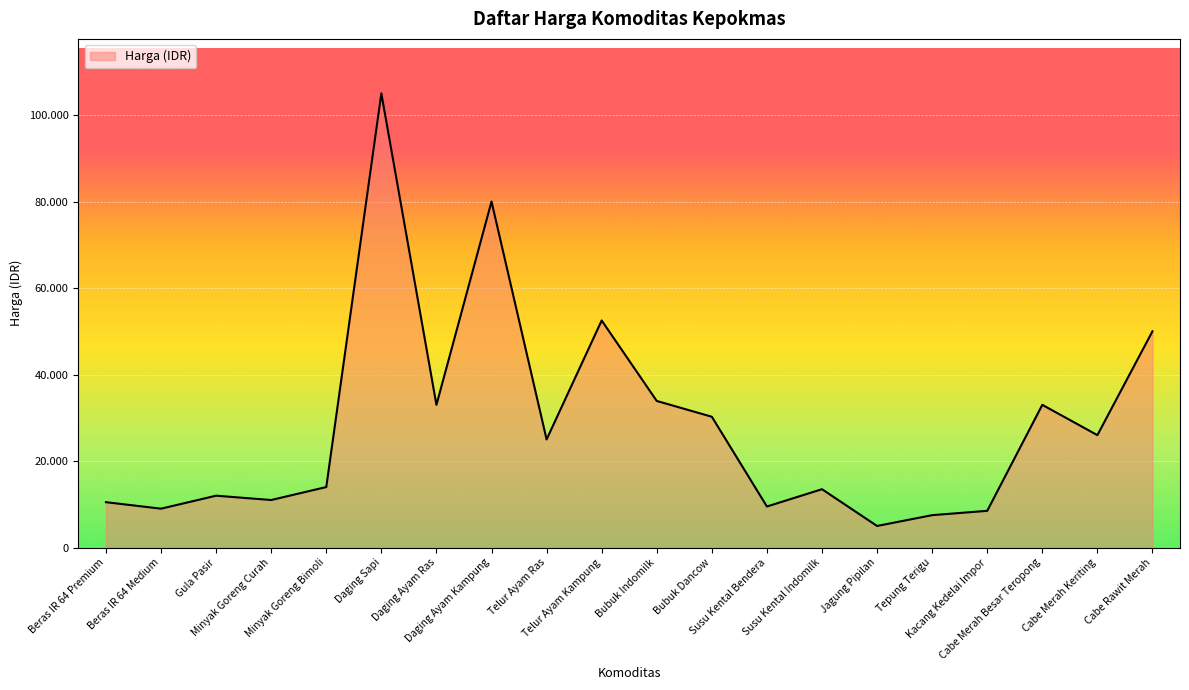

At which label does the data first exceed 25000?

Daging Sapi